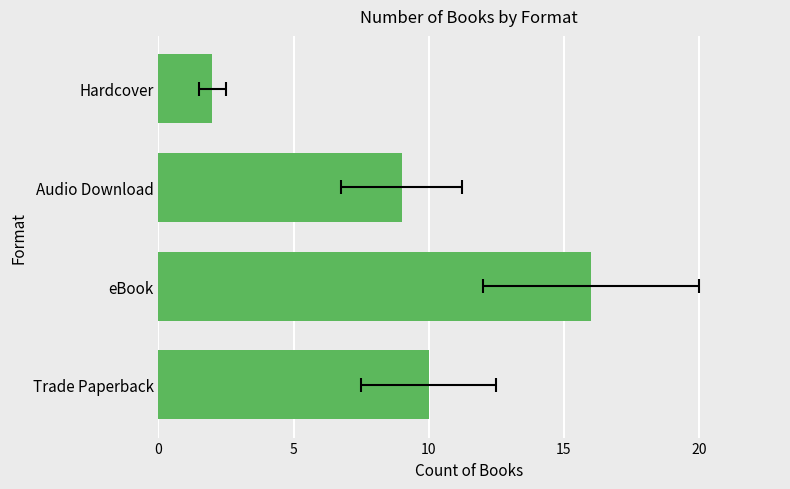

How many categories are shown in the chart?

4